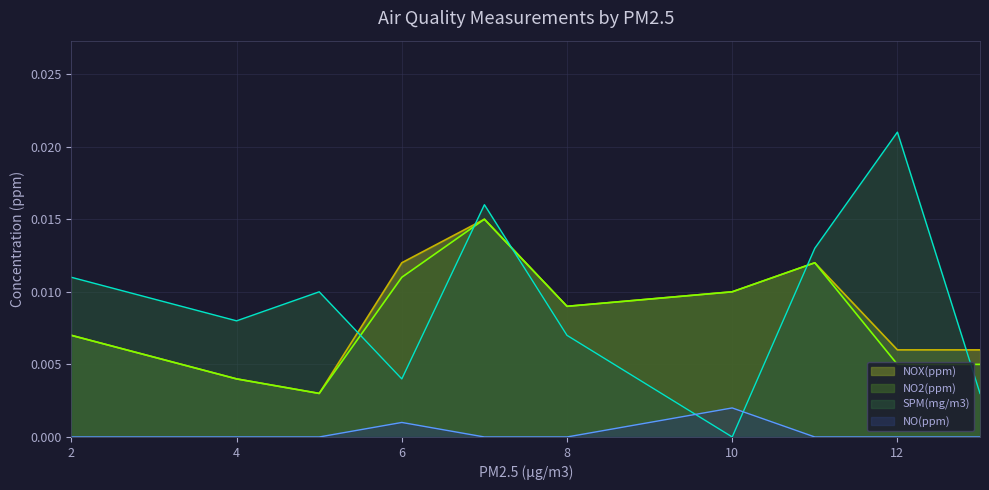

True or false: NO2(ppm) has more than 1 interior local peaks.

True